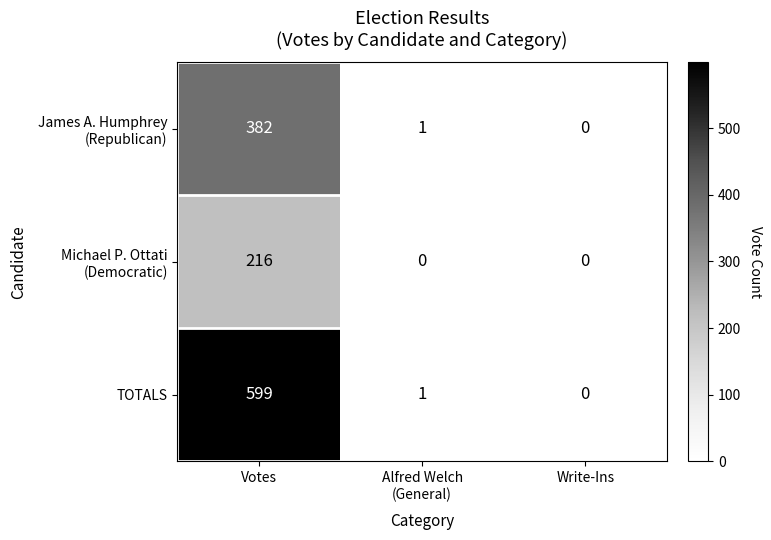

How many categories are shown in the chart?

3